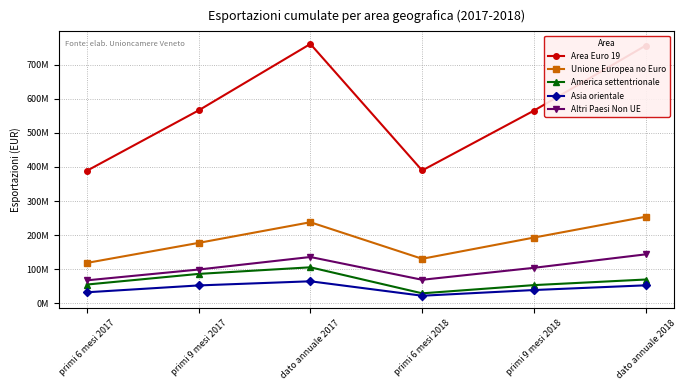

The Asia orientale series shows 29178724.4 at dato annuale 2017. True or false?

False